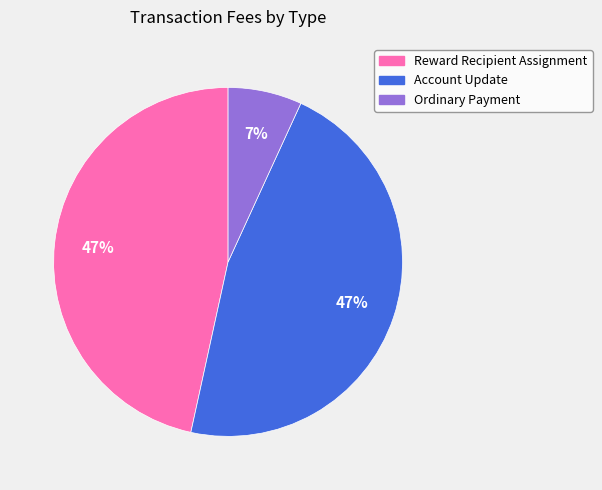

Which has a higher value, Ordinary Payment or Reward Recipient Assignment?

Reward Recipient Assignment